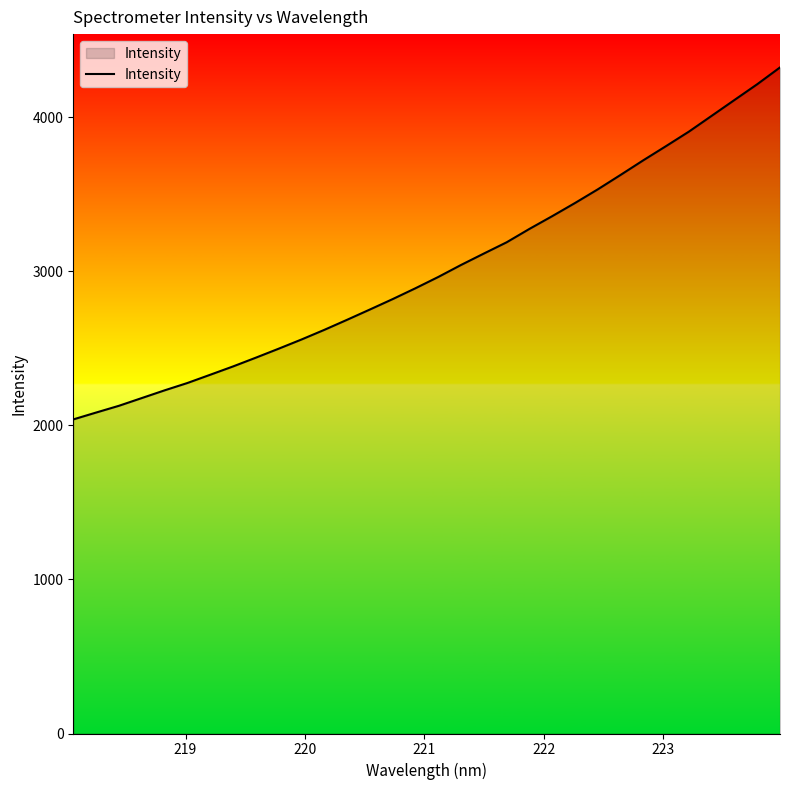

What is the greatest value displayed?

4324.0